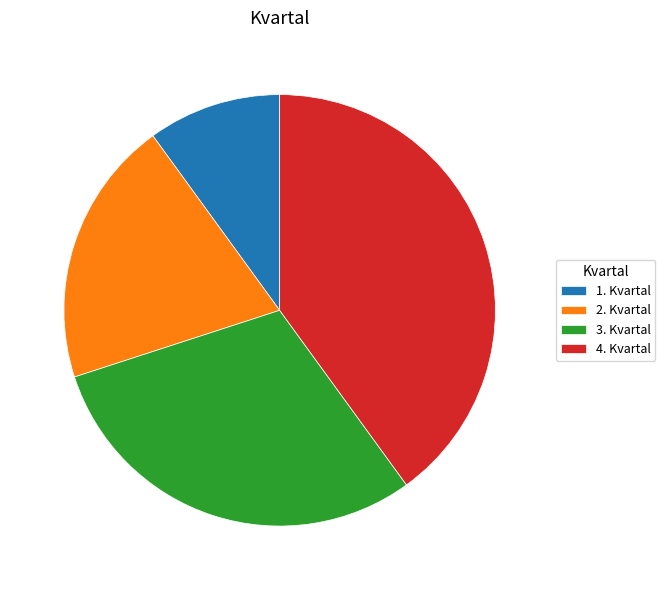

How many slices are in this pie chart?

4